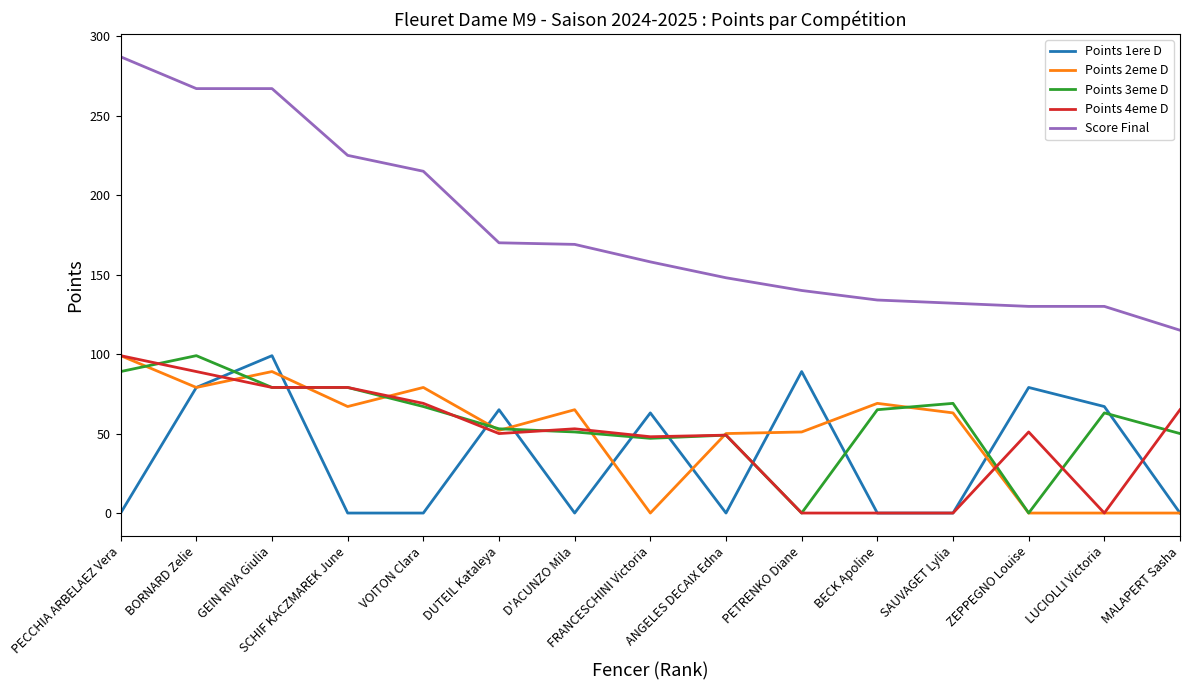

Which series ends up on top after the final intersection of Points 2eme D and Points 4eme D?

Points 4eme D